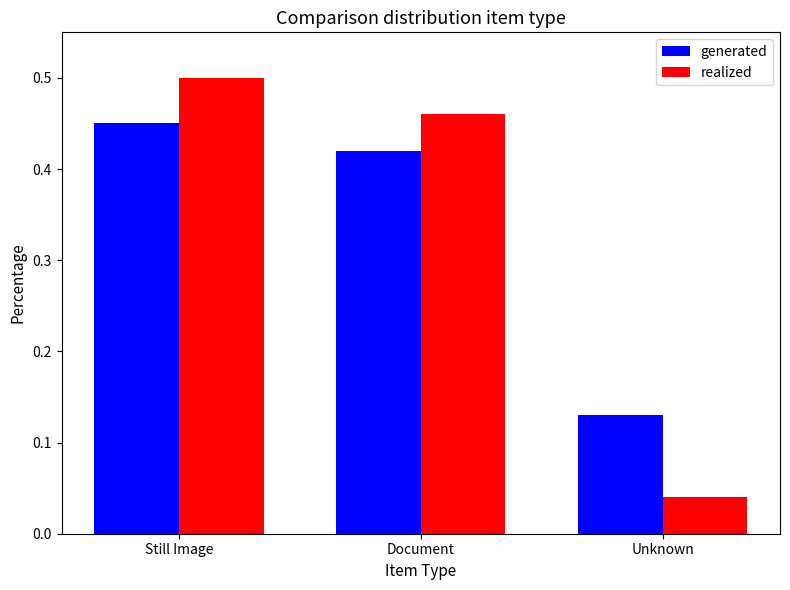

What is the label of the 2nd bar from the right?

Document